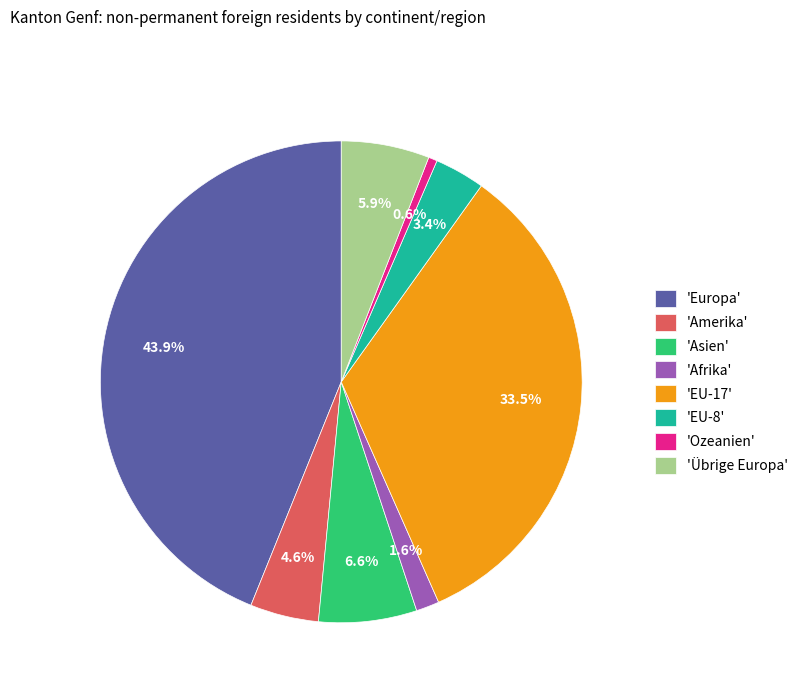

Which slice is the smallest?

'Ozeanien'